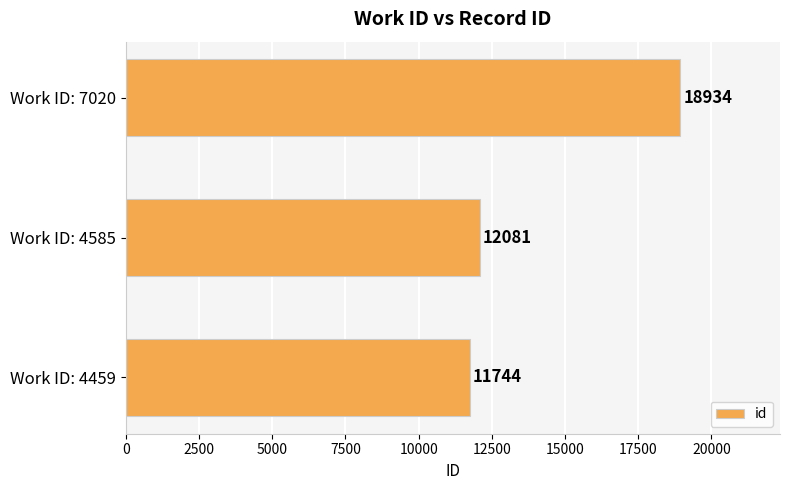

The value at Work ID: 4459 is 11744. True or false?

True